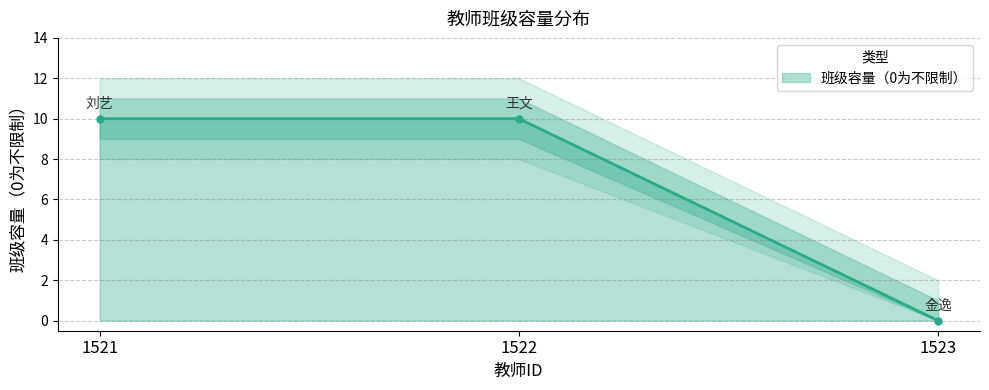

How many values are between 0 and 10?

3